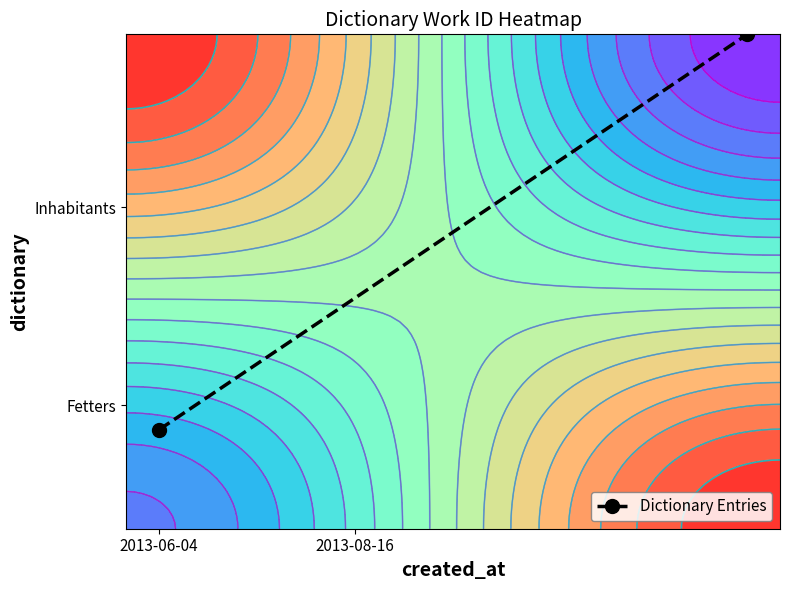

The chart shows a value of 0.2 at 2013-06-04. True or false?

True